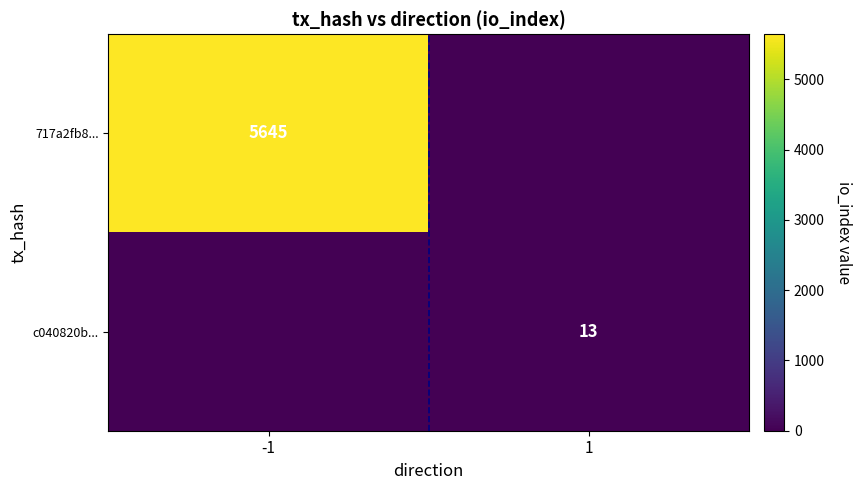

The c040820b... series shows 6 at 1. True or false?

False